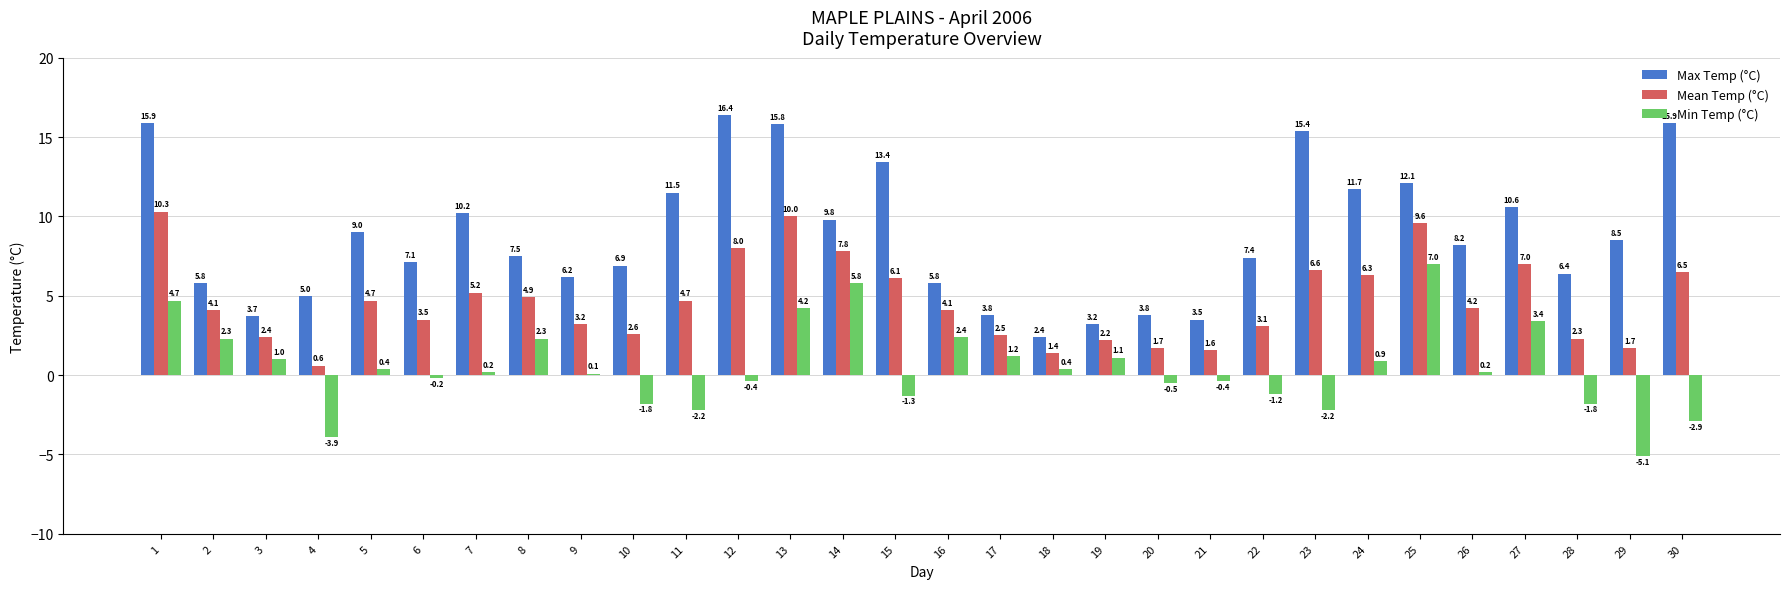

At 12, list the series in order from smallest to largest.

Min Temp (°C), Mean Temp (°C), Max Temp (°C)